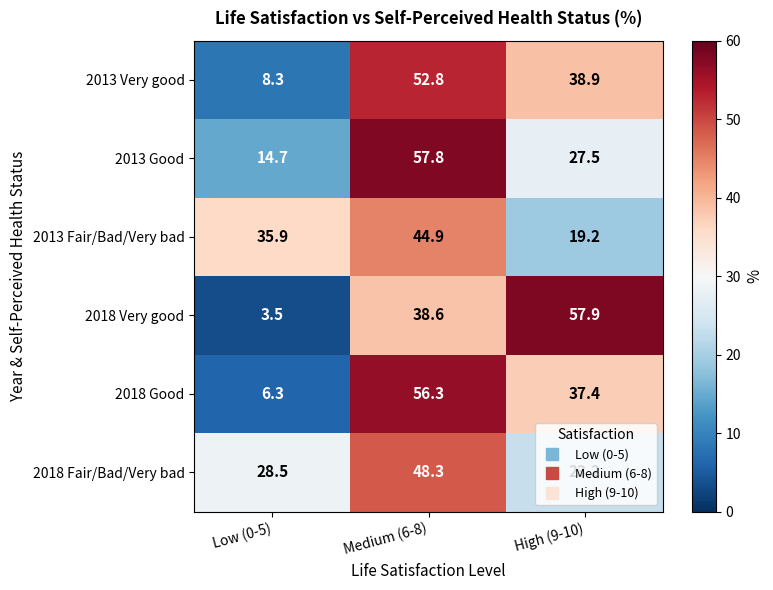

Count the number of categories in the chart.

3